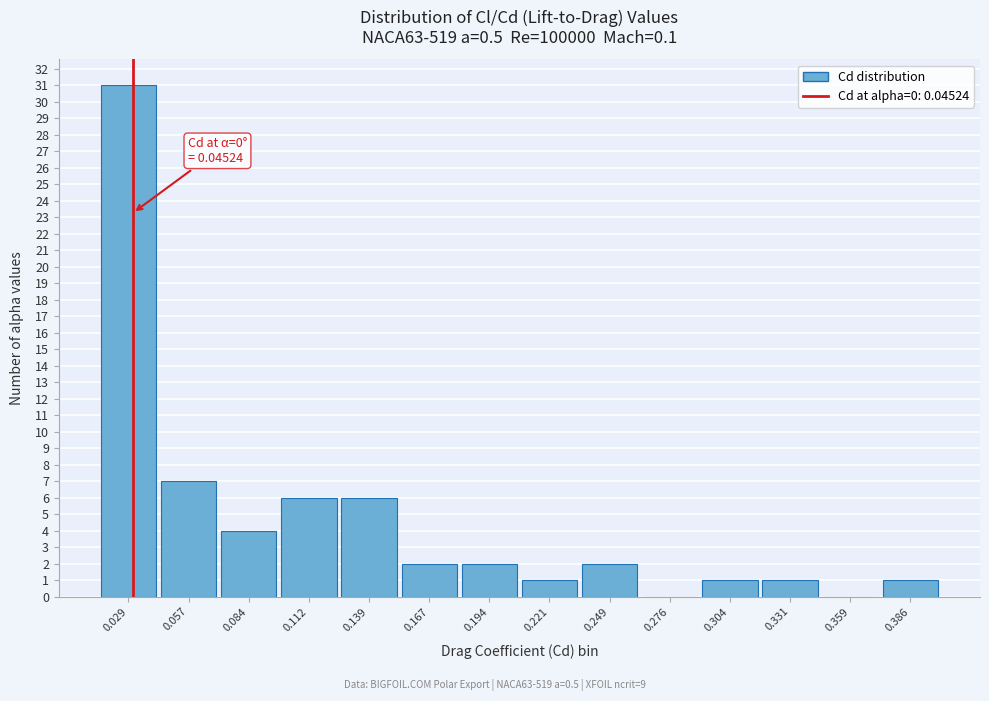

Reading right to left, list all the values displayed in this chart.

0.386=1	0.359=0	0.331=1	0.304=1	0.276=0	0.249=2	0.221=1	0.194=2	0.167=2	0.139=6	0.112=6	0.084=4	0.057=7	0.029=31